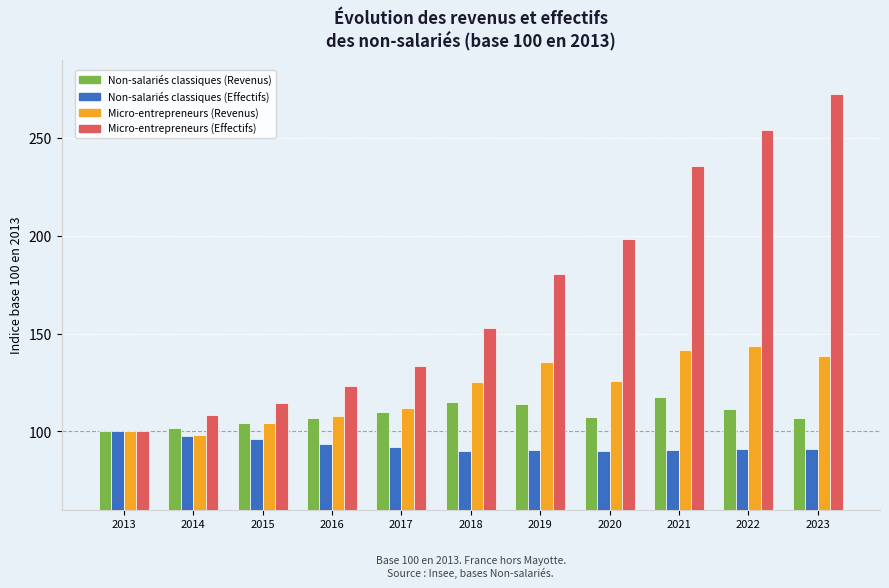

How many bars are there in each group?

4